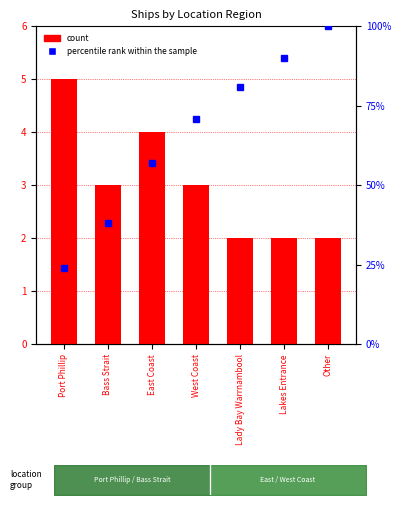

The value at Other is 3. True or false?

False